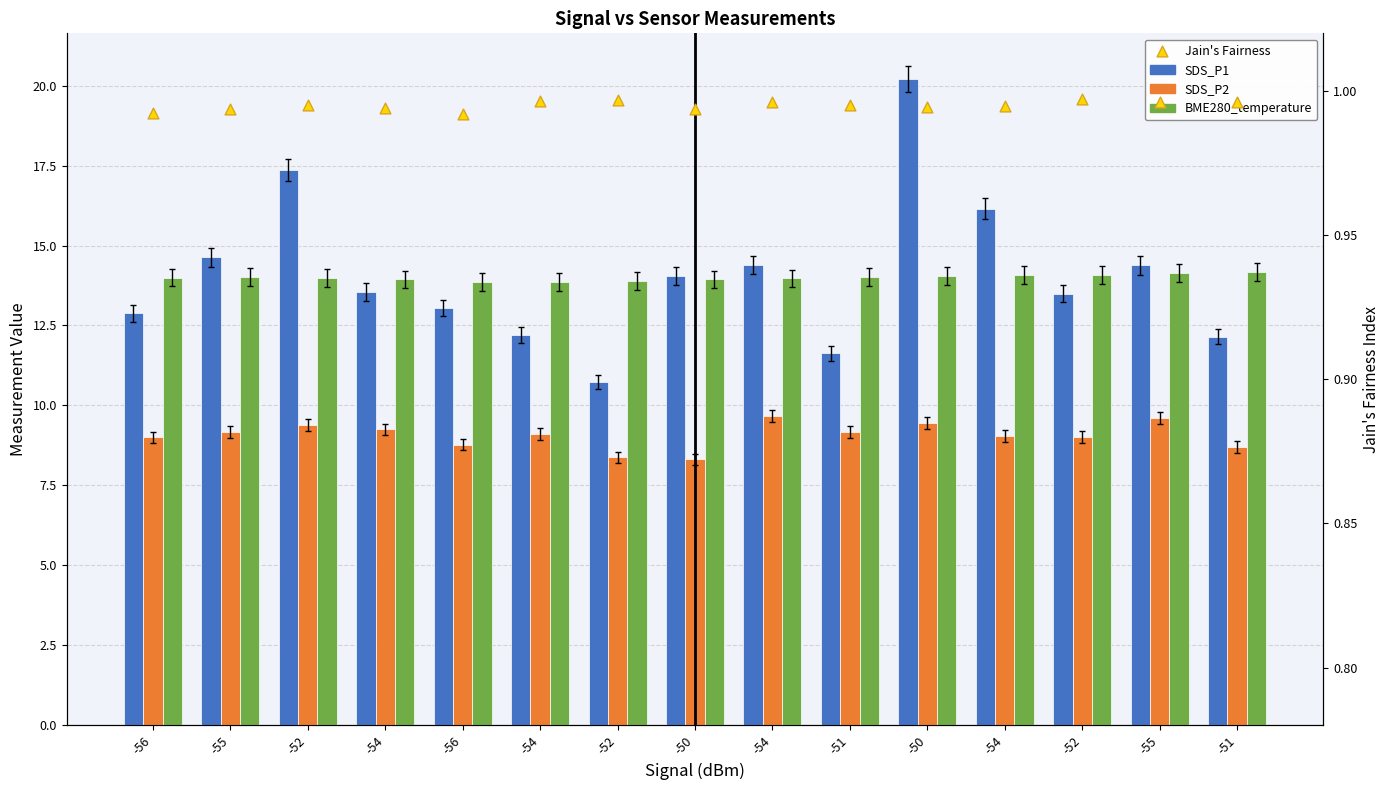

At which category is the sum across all series the highest?

-50